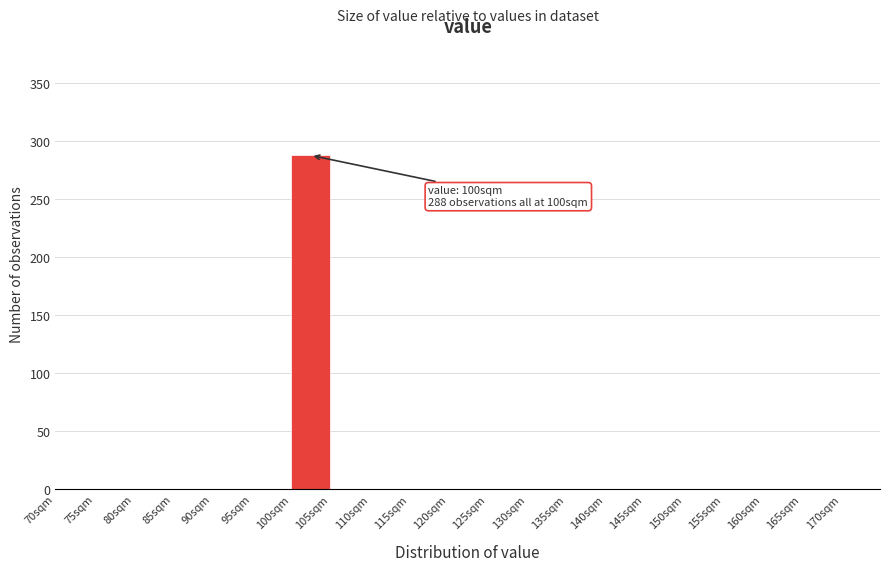

Over which range of the x-axis is the bar tallest?

100 to 105